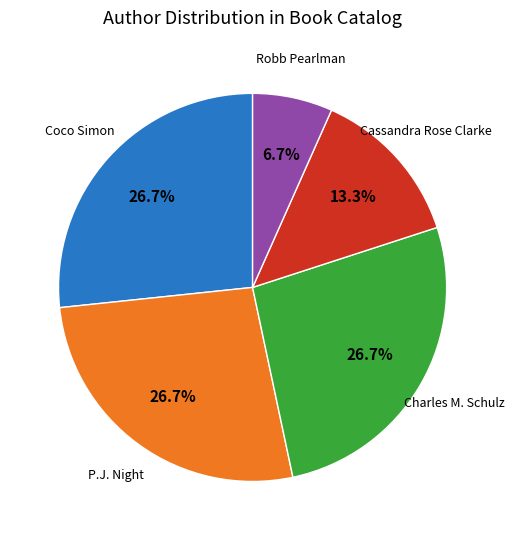

Is there any slice that represents more than half of the pie?

No